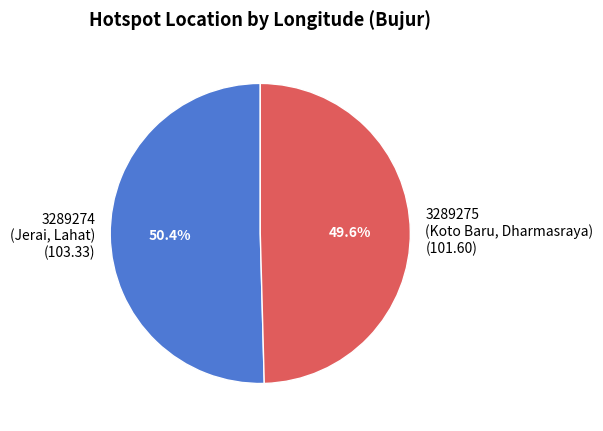

Is 3289274 (Jerai, Lahat) the majority of the pie?

Yes